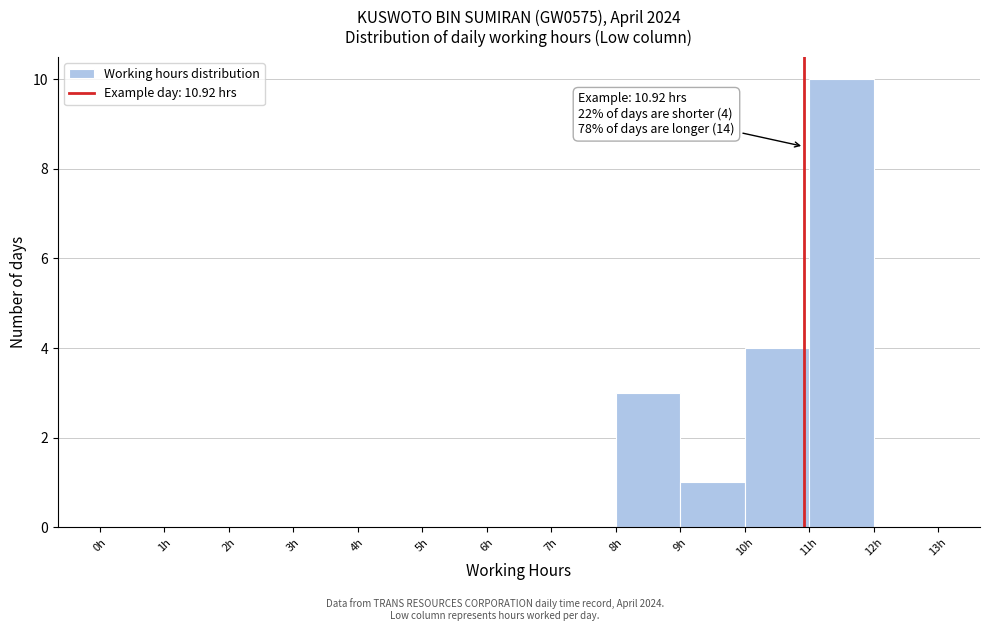

Over which range of the x-axis is the bar tallest?

11 to 12